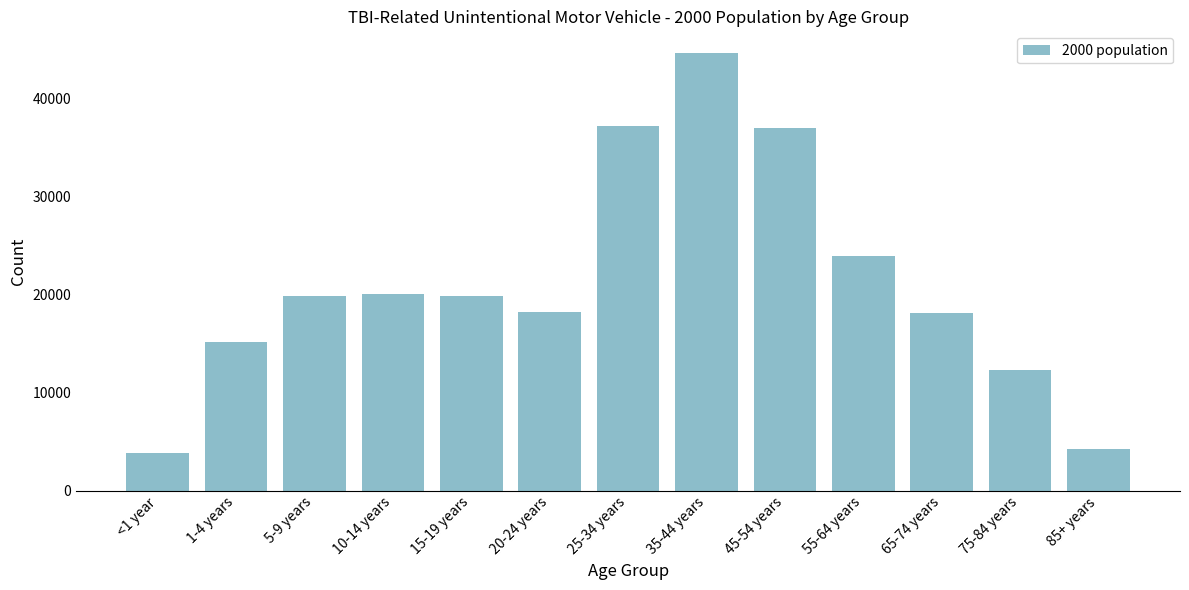

What is the difference between the second highest and second lowest values?

32974